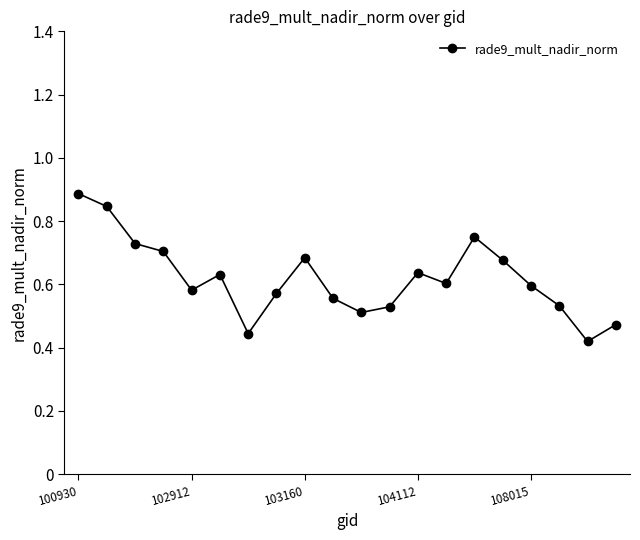

What is the sum of all values?

12.4